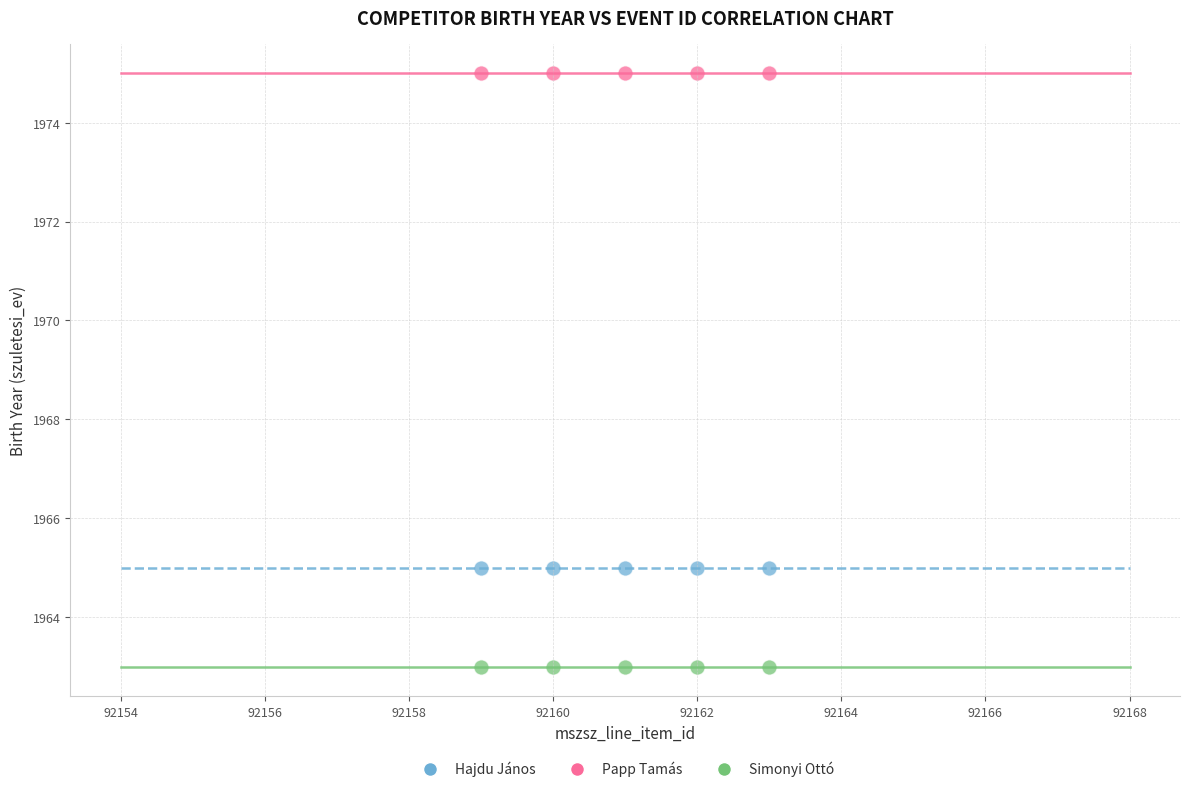

Which series reaches the minimum Y coordinate?

Simonyi Ottó